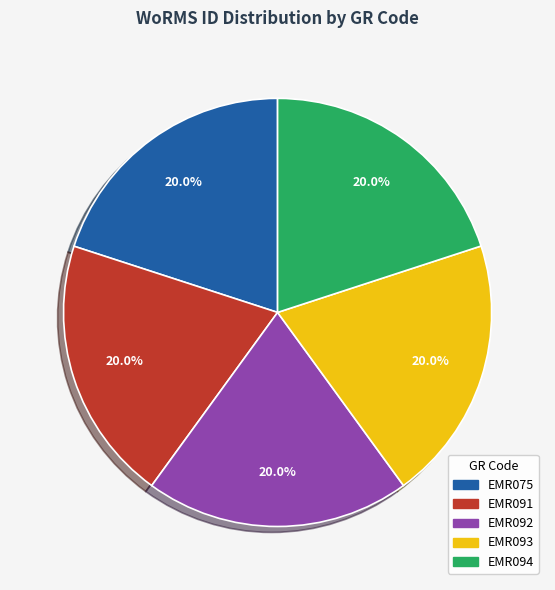

Is it true that EMR091 is 20% of the pie?

True